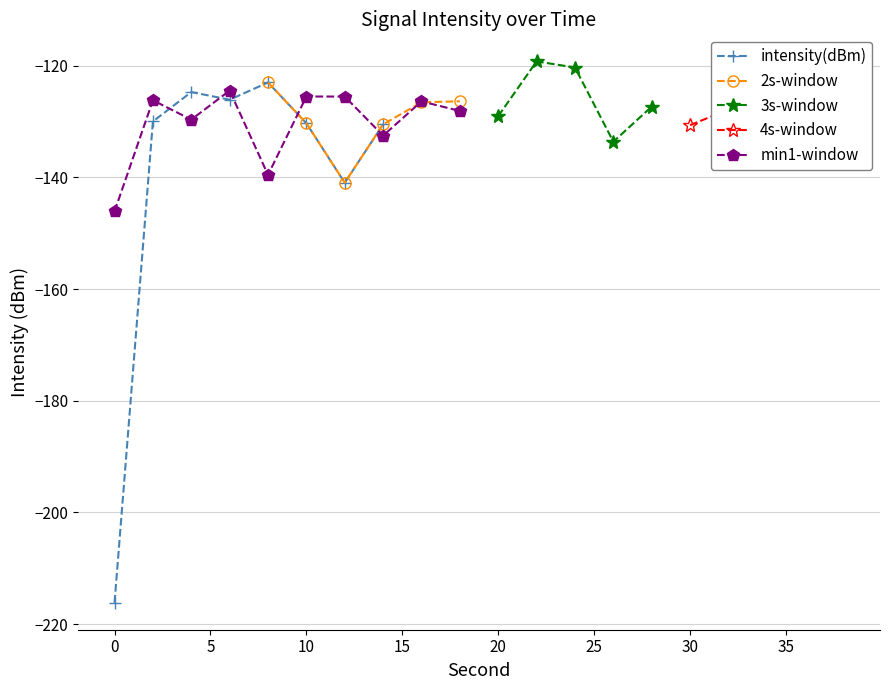

Which has a higher value, 18 or 26?

18